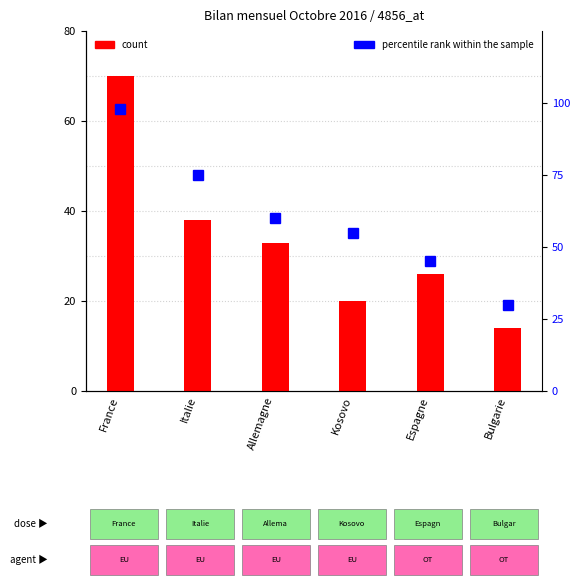

Is the value of percentile rank within the sample at France greater than the value of count at Allemagne?

Yes